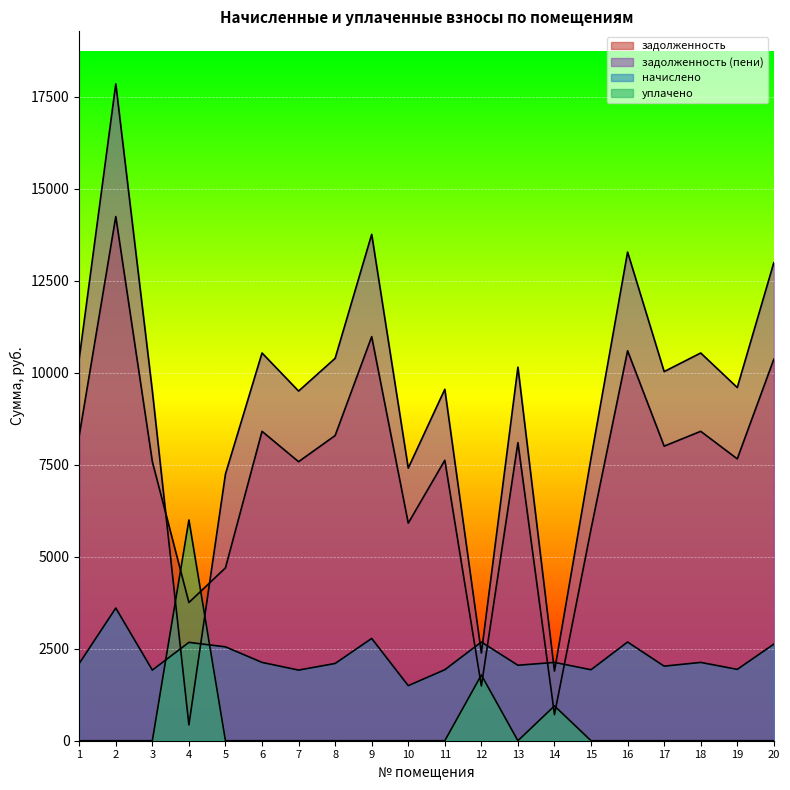

Which series has the widest spread of values?

задолженность (пени)